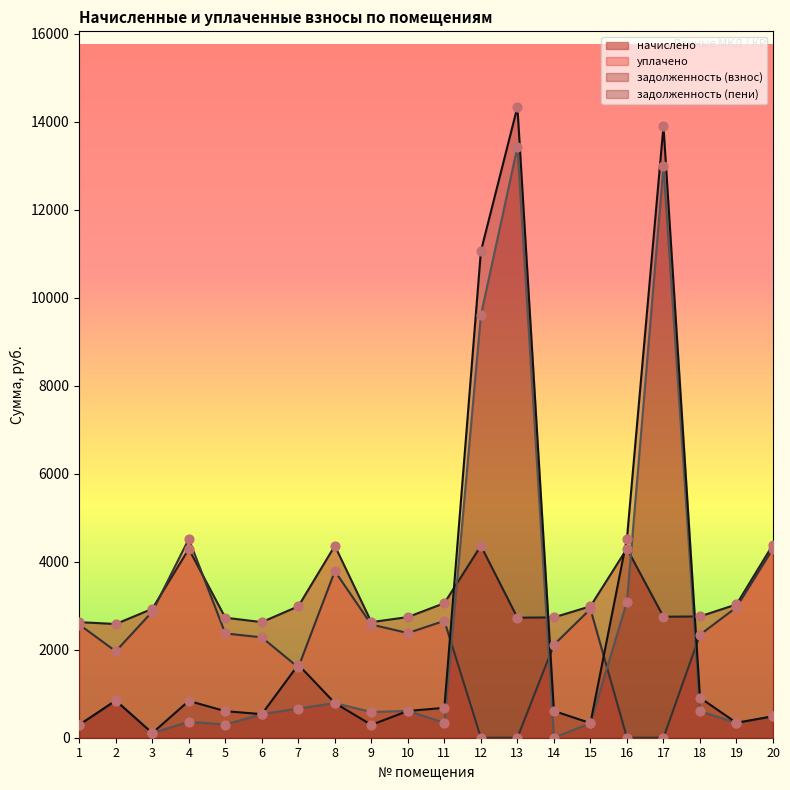

What is the total value across all series at 17?

29643.0